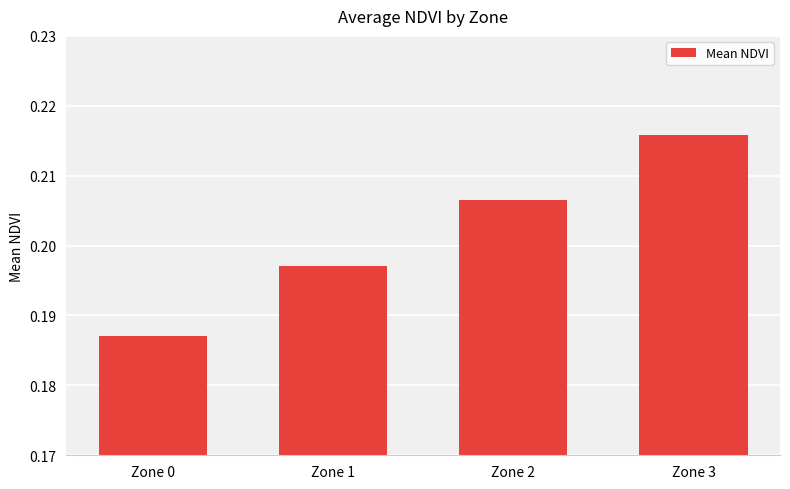

How many values are between 0 and 1?

4